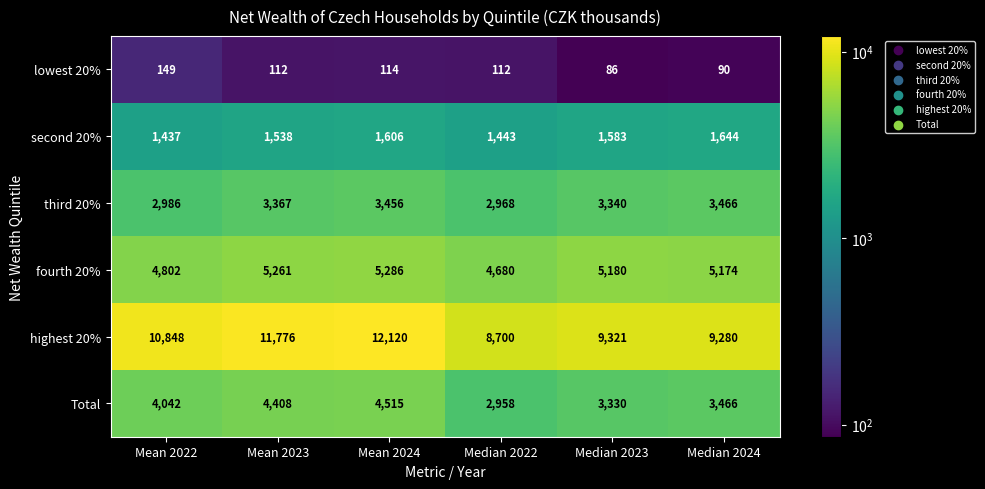

Rank the series at Mean 2023 from highest to lowest value.

highest 20%, fourth 20%, Total, third 20%, second 20%, lowest 20%